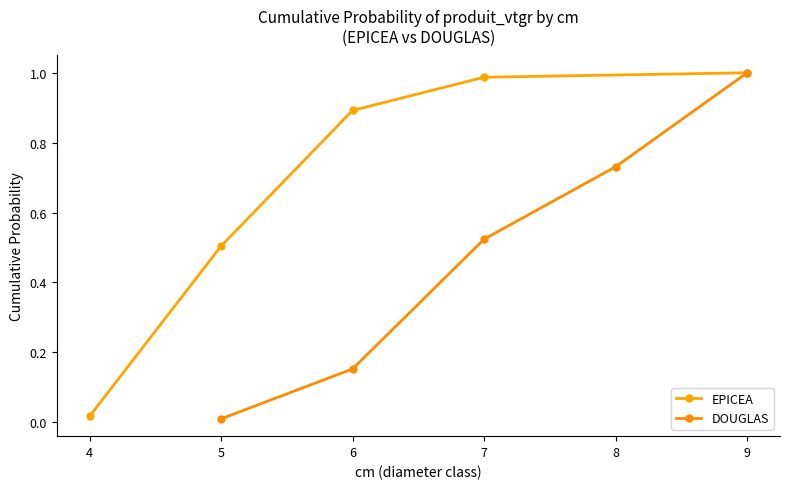

True or false: DOUGLAS and EPICEA intersect in this chart.

False